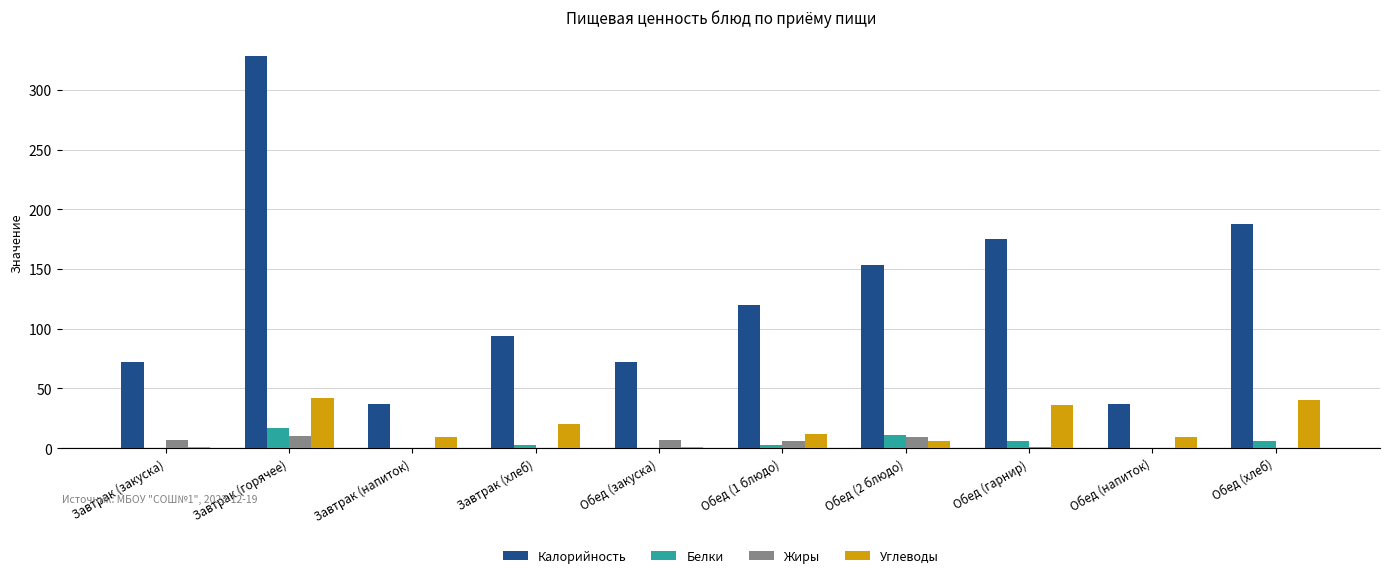

Which series has the largest total across all categories?

Калорийность